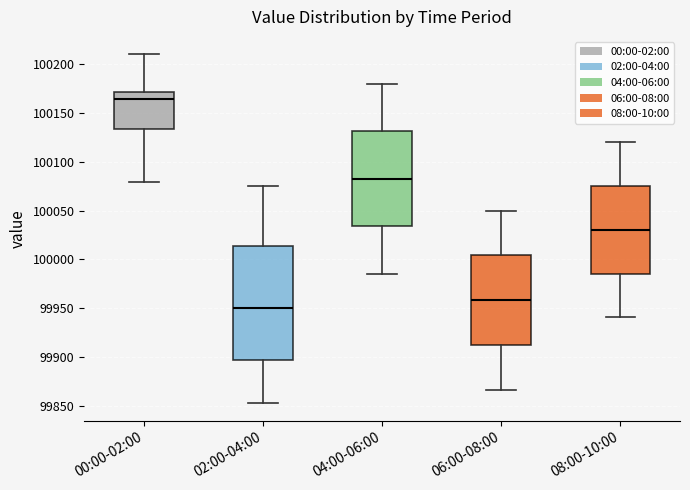

Reading left to right, read every box against the y-axis: the position of its median line, the range the box covers, and the ends of its whiskers. The values are not printed on the chart, so give them approximately, as read against the axis.

00:00-02:00: median 100165, box 100135 to 100170, whiskers 100080 to 100210
02:00-04:00: median 99950, box 99895 to 100015, whiskers 99855 to 100075
04:00-06:00: median 100085, box 100035 to 100130, whiskers 99985 to 100180
06:00-08:00: median 99960, box 99915 to 100005, whiskers 99865 to 100050
08:00-10:00: median 100030, box 99985 to 100075, whiskers 99940 to 100120